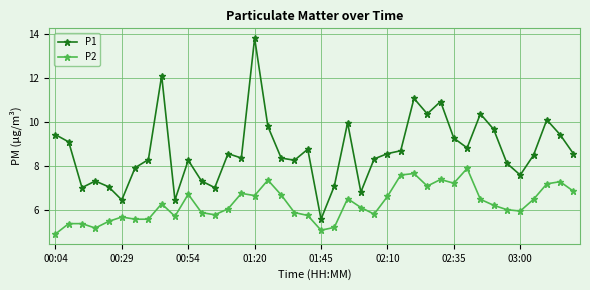

What is the smallest value displayed?

4.9